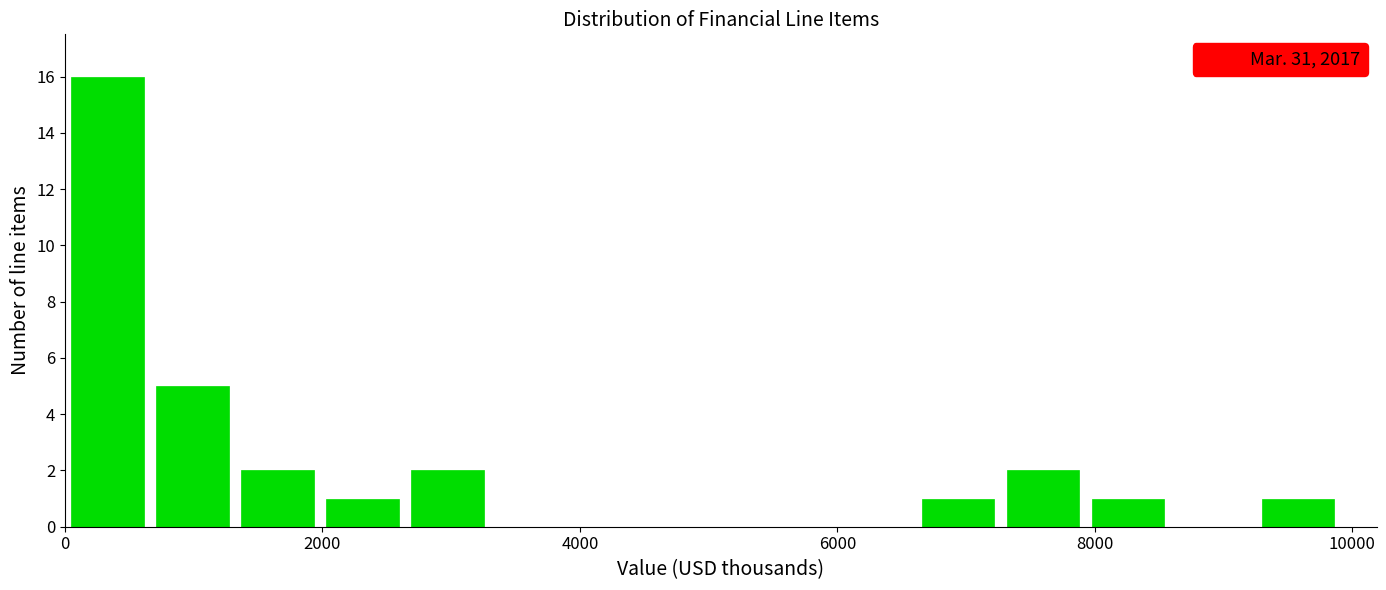

Around what value on the x-axis is the tallest bar? Give the approximate position of its centre, as read against the axis.

400